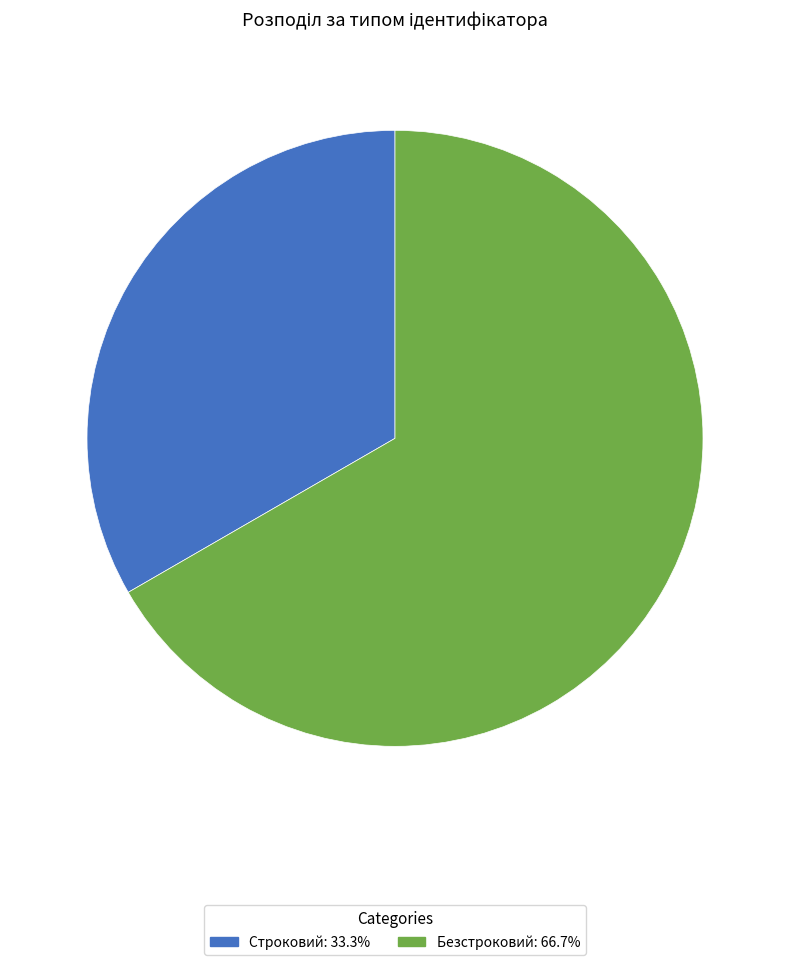

Do Безстроковий and Строковий together represent more than half of the pie?

Yes